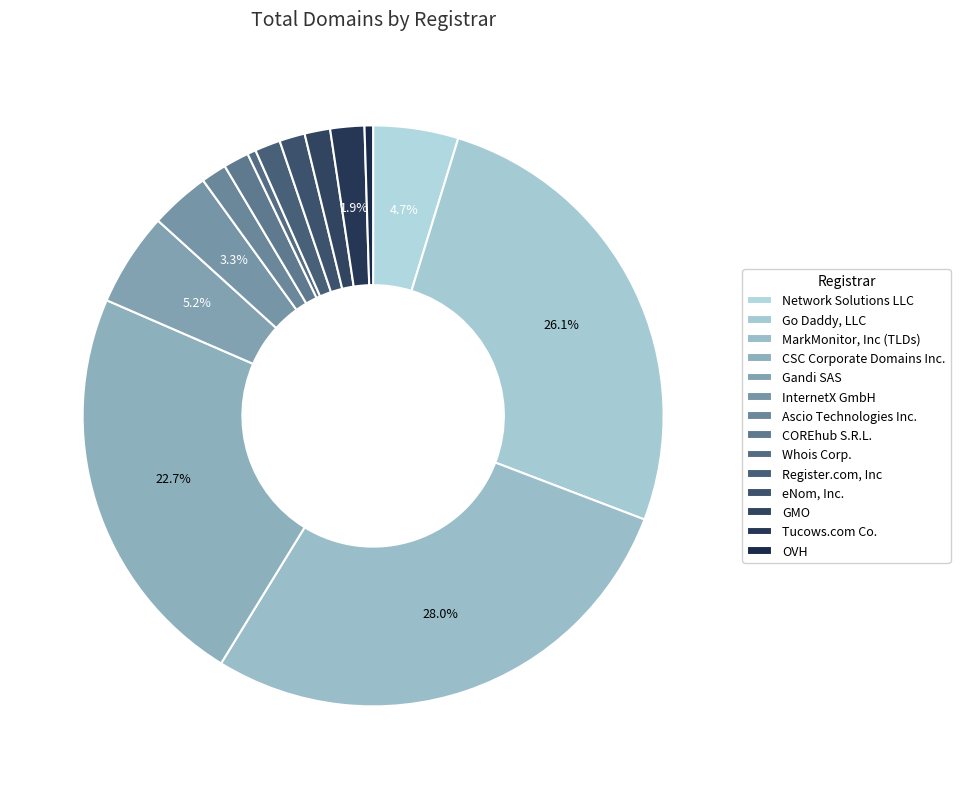

True or false: GMO accounts for 1% of the total.

True